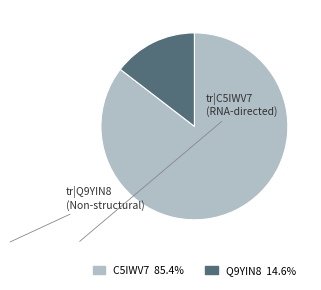

Does any single category account for the majority?

Yes